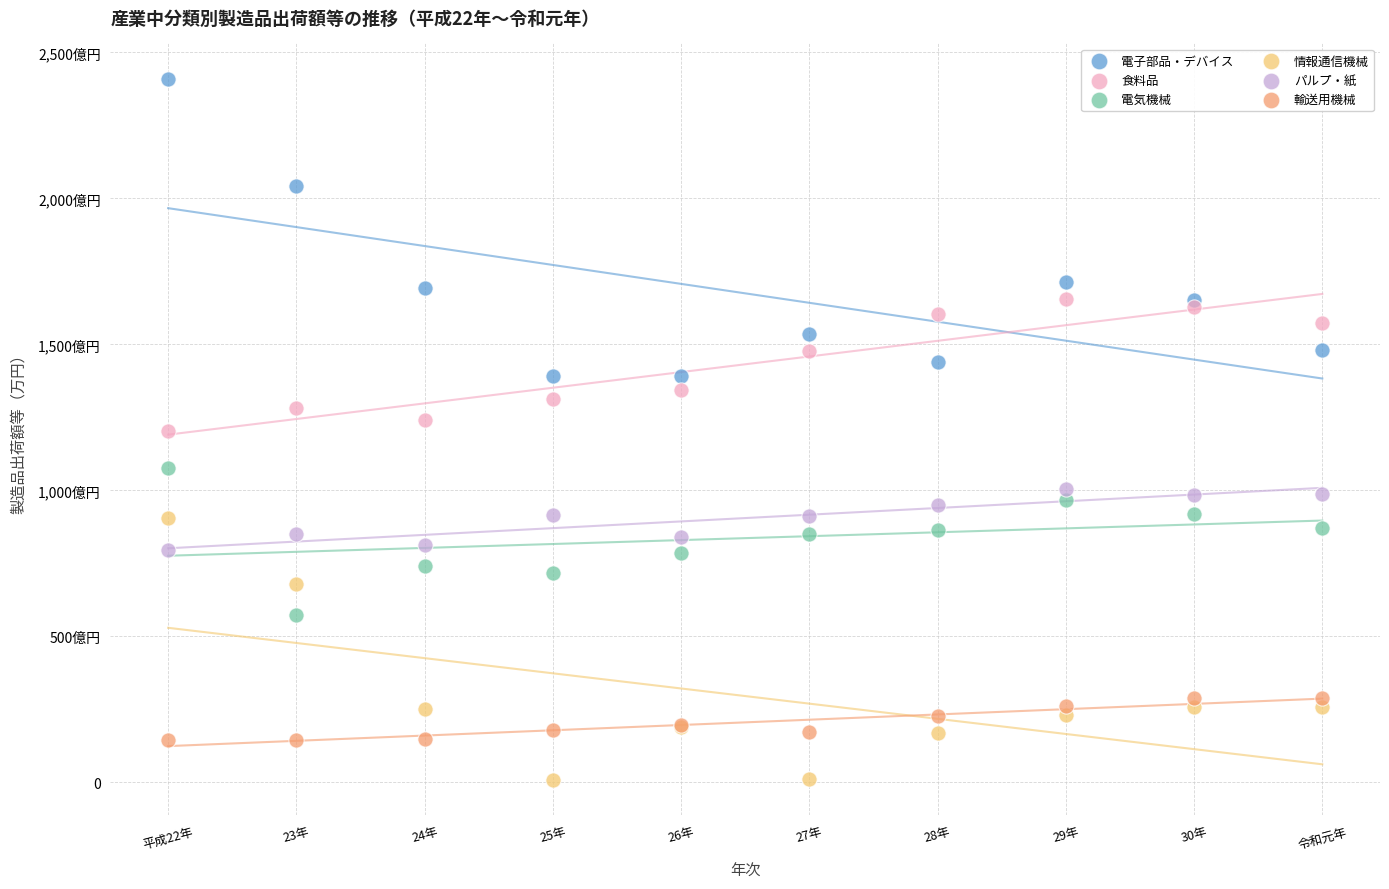

What are all the series names shown in the legend?

電子部品・デバイス, 食料品, 電気機械, 情報通信機械, パルプ・紙, 輸送用機械